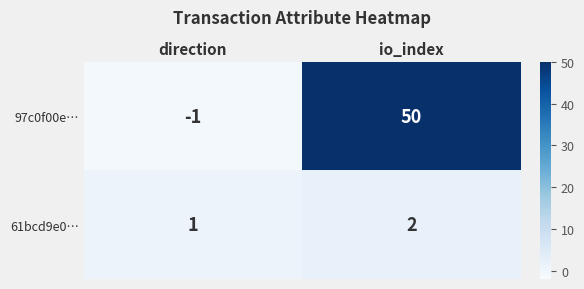

What is the smallest value displayed?

-1